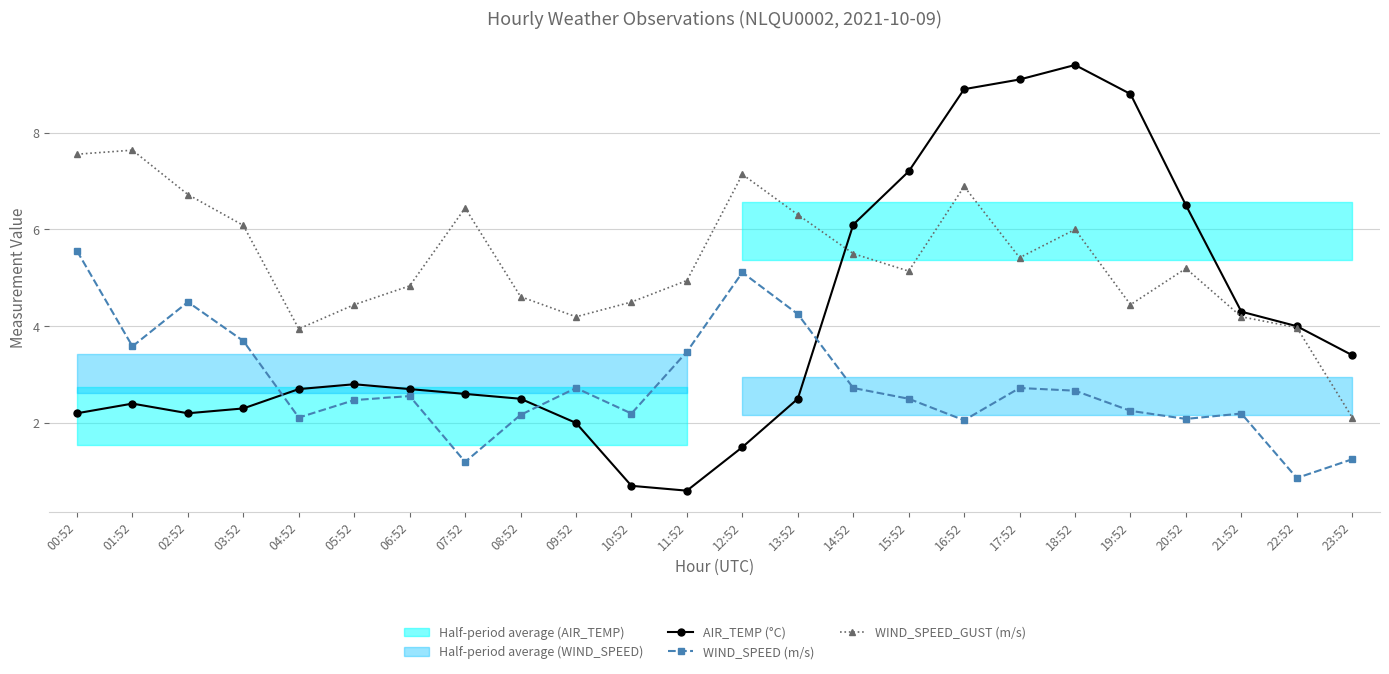

Where is the first local maximum for WIND_SPEED (m/s)?

02:52